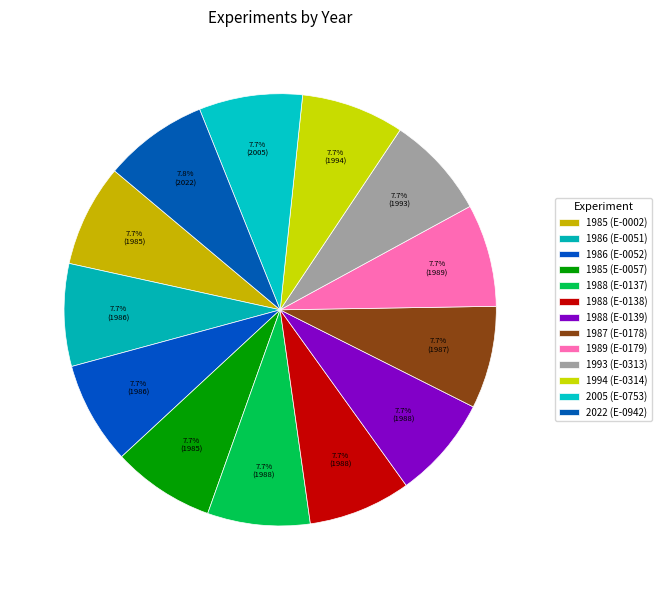

How many slices are in this pie chart?

13